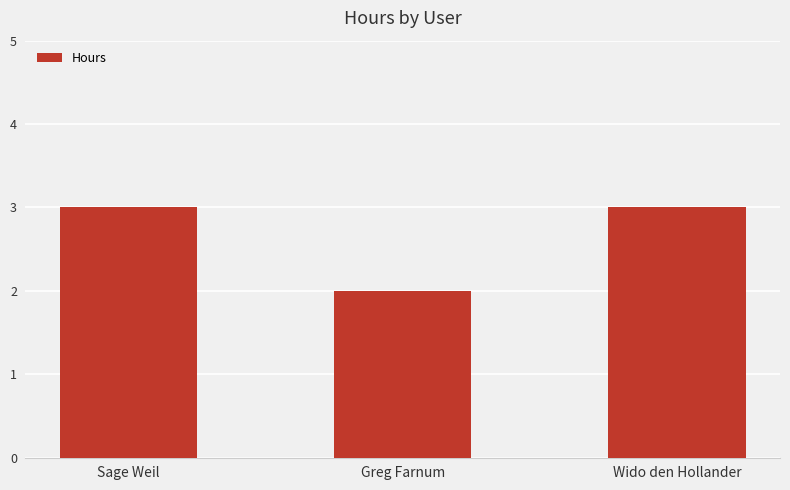

What is the label of the 2nd bar from the left?

Greg Farnum